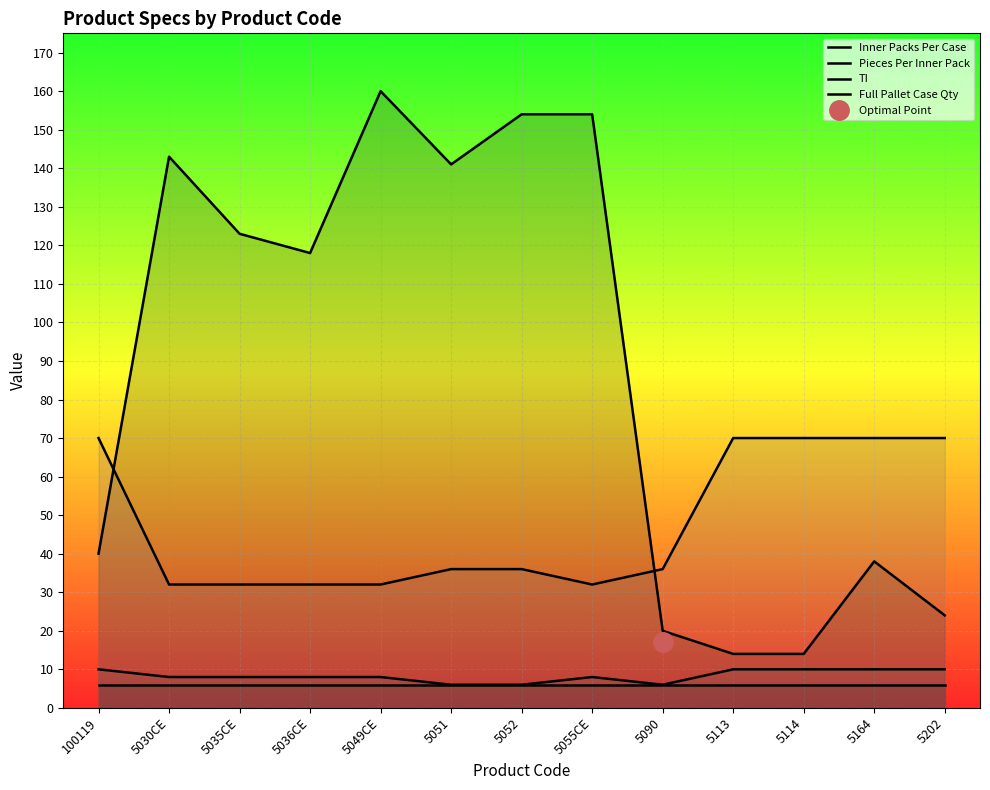

Which category has the highest value across all series?

5049CE